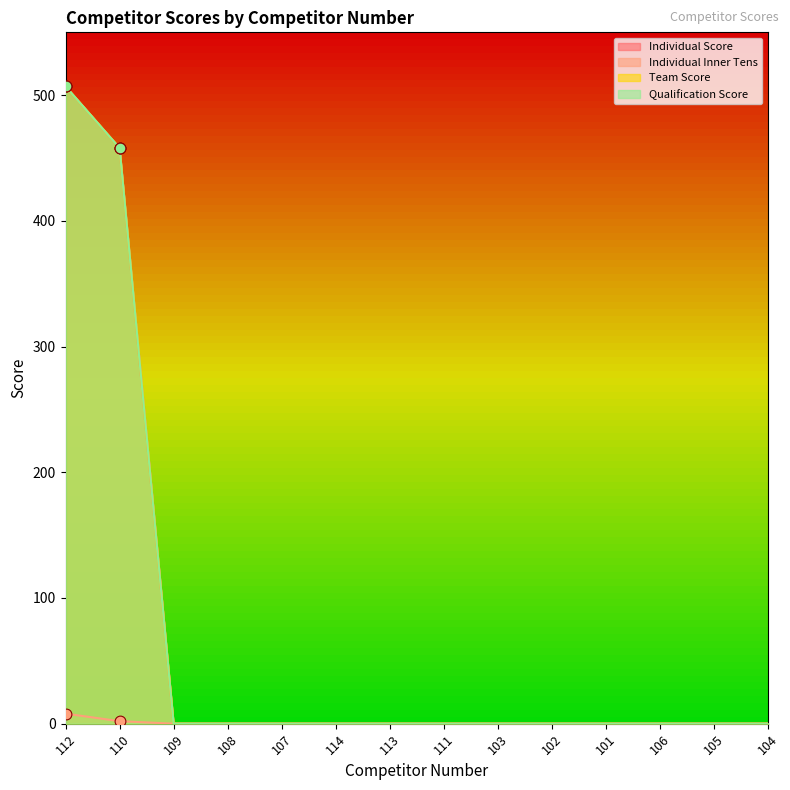

At which category is the sum across all series the highest?

112